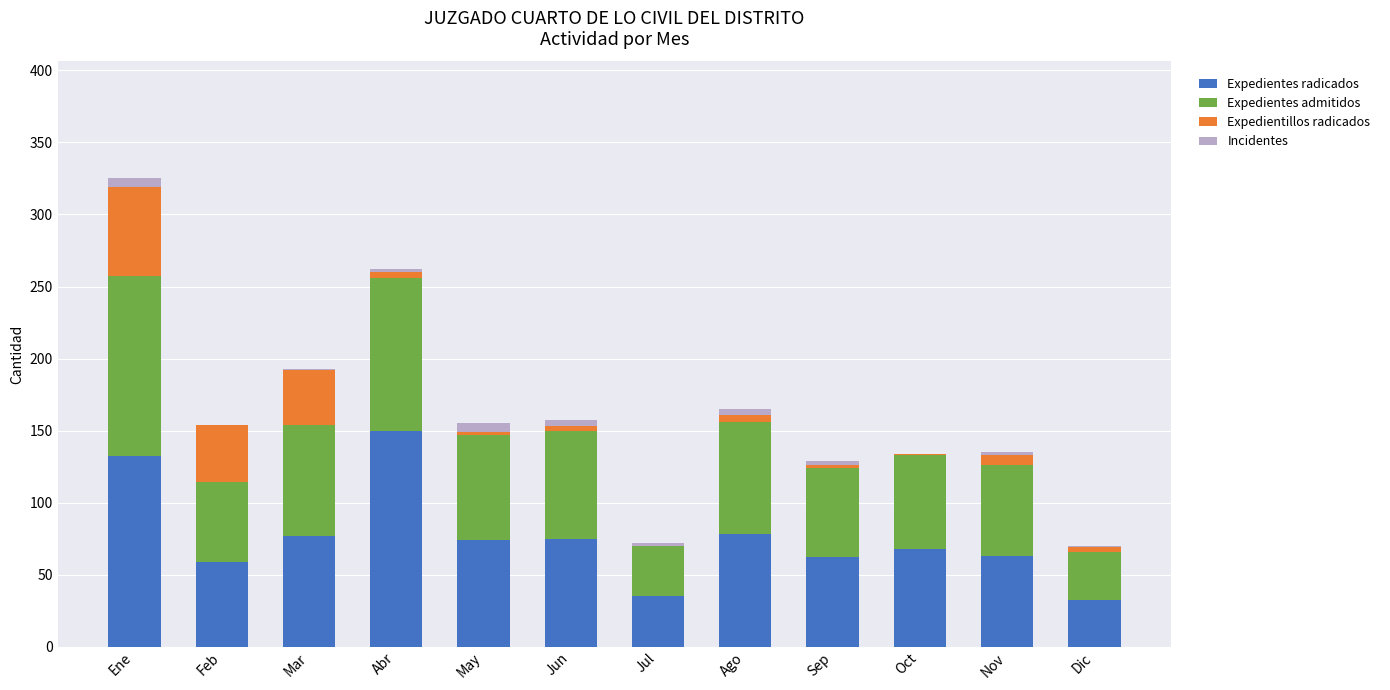

Is it true that Expedientes radicados equals 18 at Nov?

False